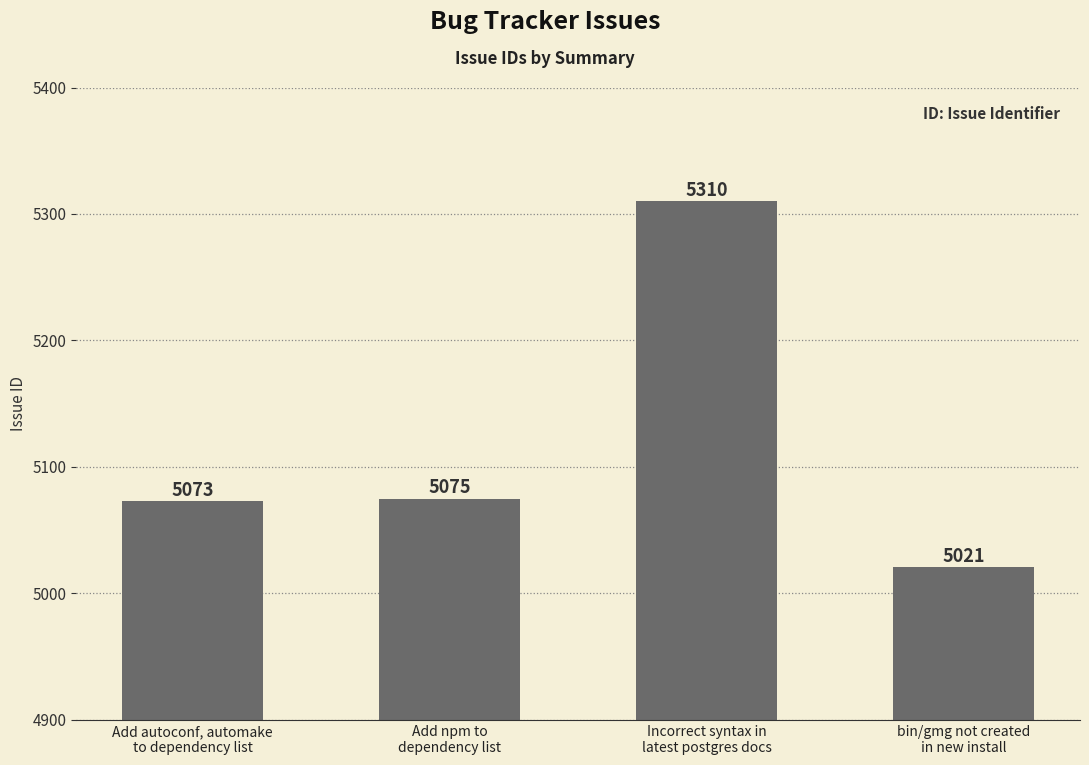

Reading right to left, transcribe all the data shown in this chart.

5021	5310	5075	5073